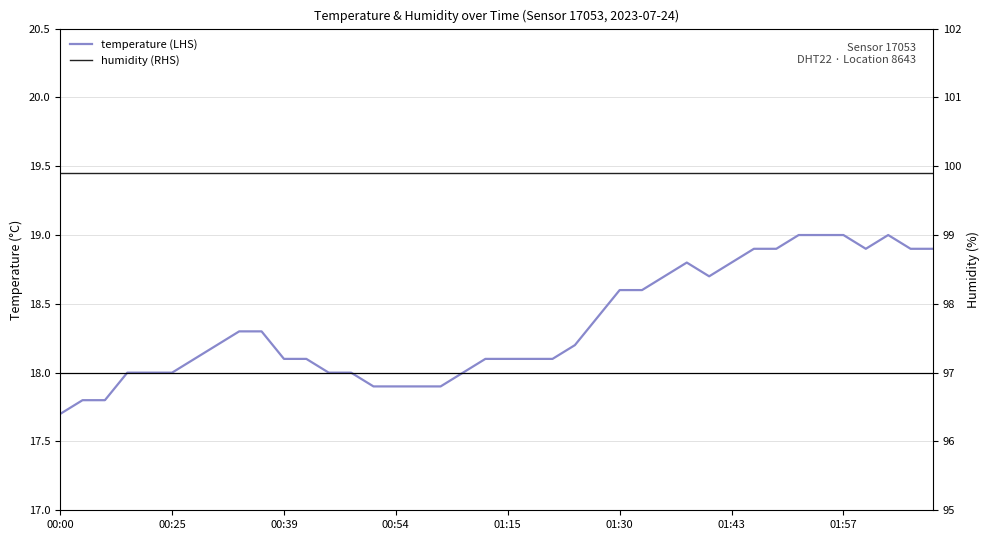

How many values in the temperature (LHS) series are below 18?

7